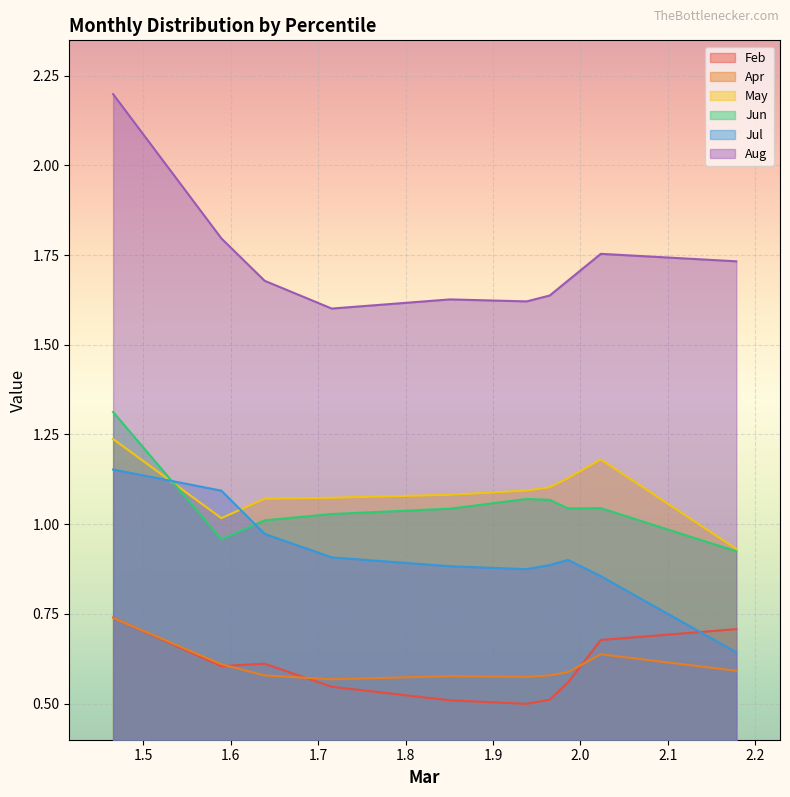

Reading left to right, transcribe all the data shown in this chart.

Feb: 0.7	0.6	0.6	0.5	0.5	0.5	0.5	0.6	0.7	0.7
Apr: 0.7	0.6	0.6	0.6	0.6	0.6	0.6	0.6	0.6	0.6
May: 1.2	1.0	1.1	1.1	1.1	1.1	1.1	1.1	1.2	0.9
Jun: 1.3	1.0	1.0	1.0	1.0	1.1	1.1	1.0	1.0	0.9
Jul: 1.2	1.1	1.0	0.9	0.9	0.9	0.9	0.9	0.9	0.6
Aug: 2.2	1.8	1.7	1.6	1.6	1.6	1.6	1.7	1.8	1.7